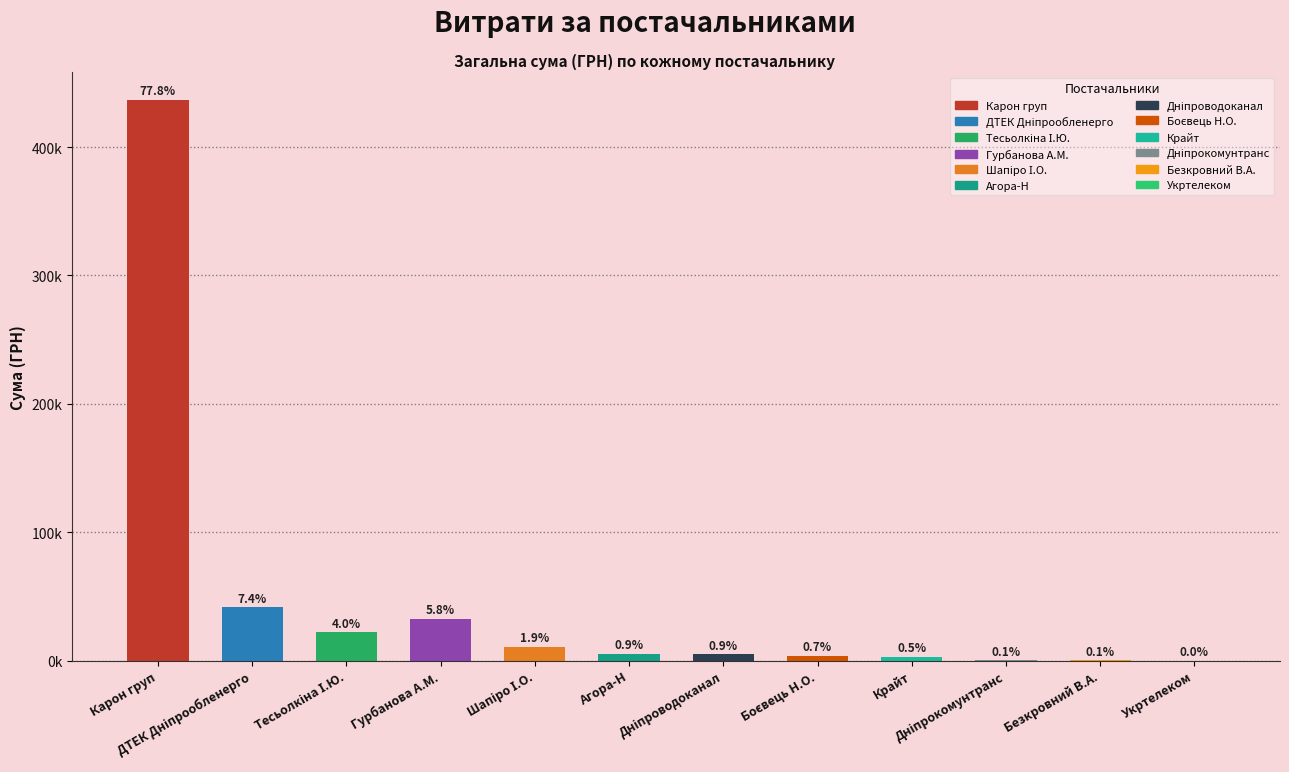

Reading left to right, extract all data points from this chart.

436580.3	41458.7	22200.1	32511.6	10710.6	5200.0	5172.0	3730.0	3040.0	361.8	390.0	135.0